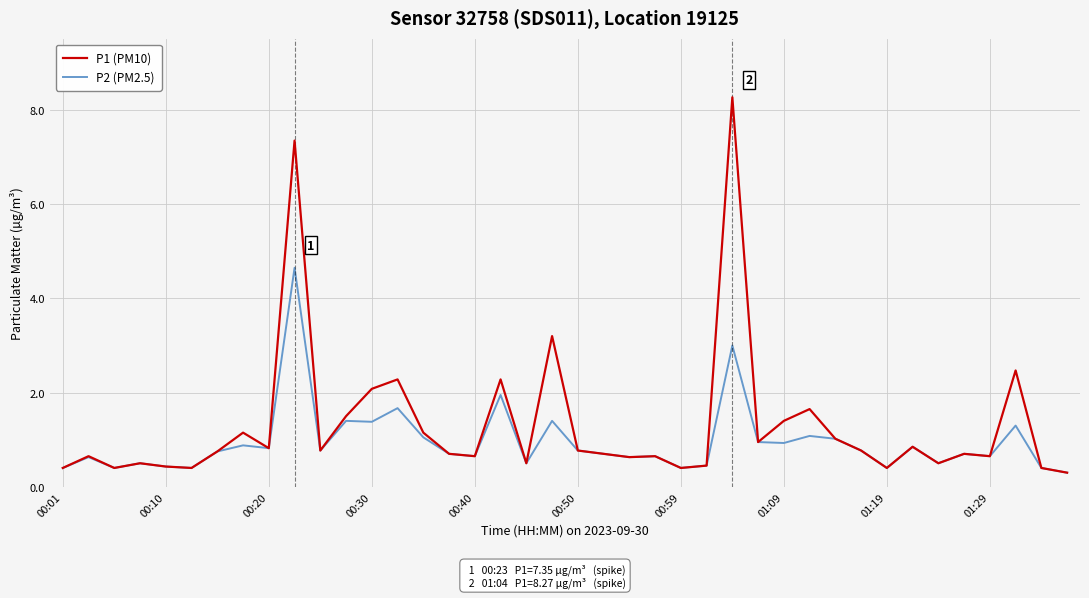

What is the maximum value for P2 (PM2.5)?

4.7